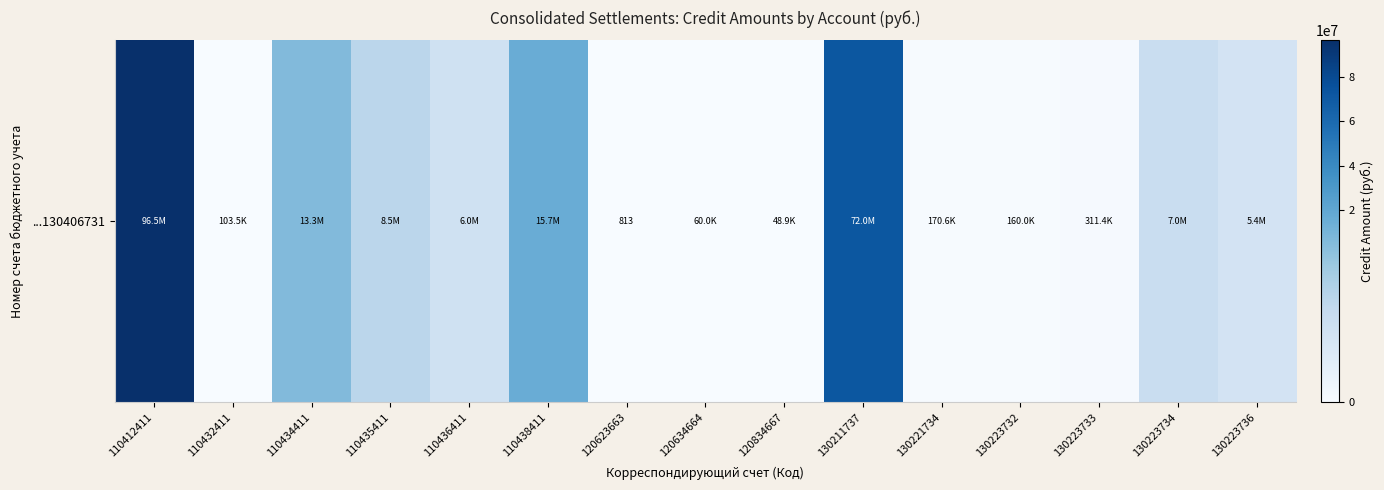

Approximately how many times larger is the value at 110434411 compared to 130223732?

82.9